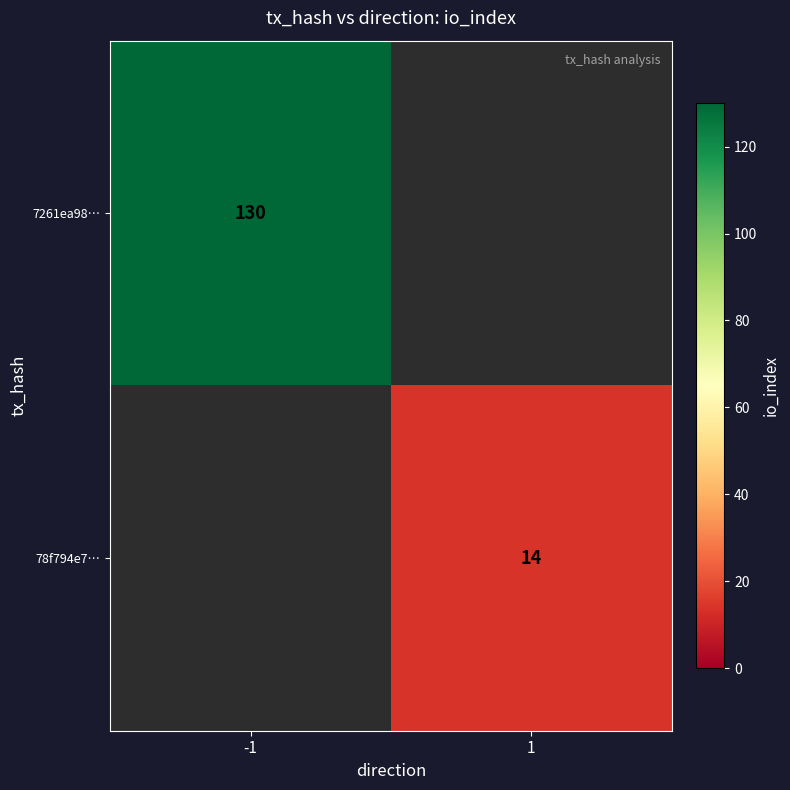

Is it true that 7261ea98… equals 190 at -1?

False